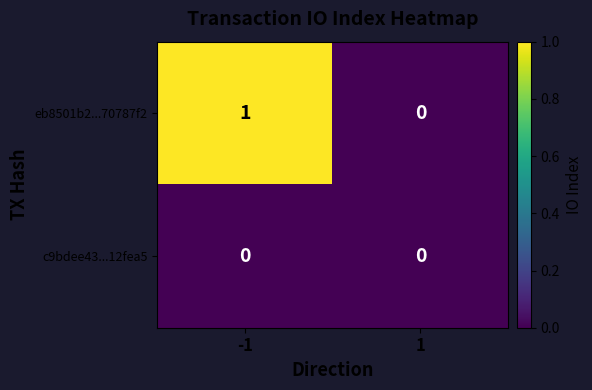

The eb8501b2...70787f2 series shows 1 at -1. True or false?

True